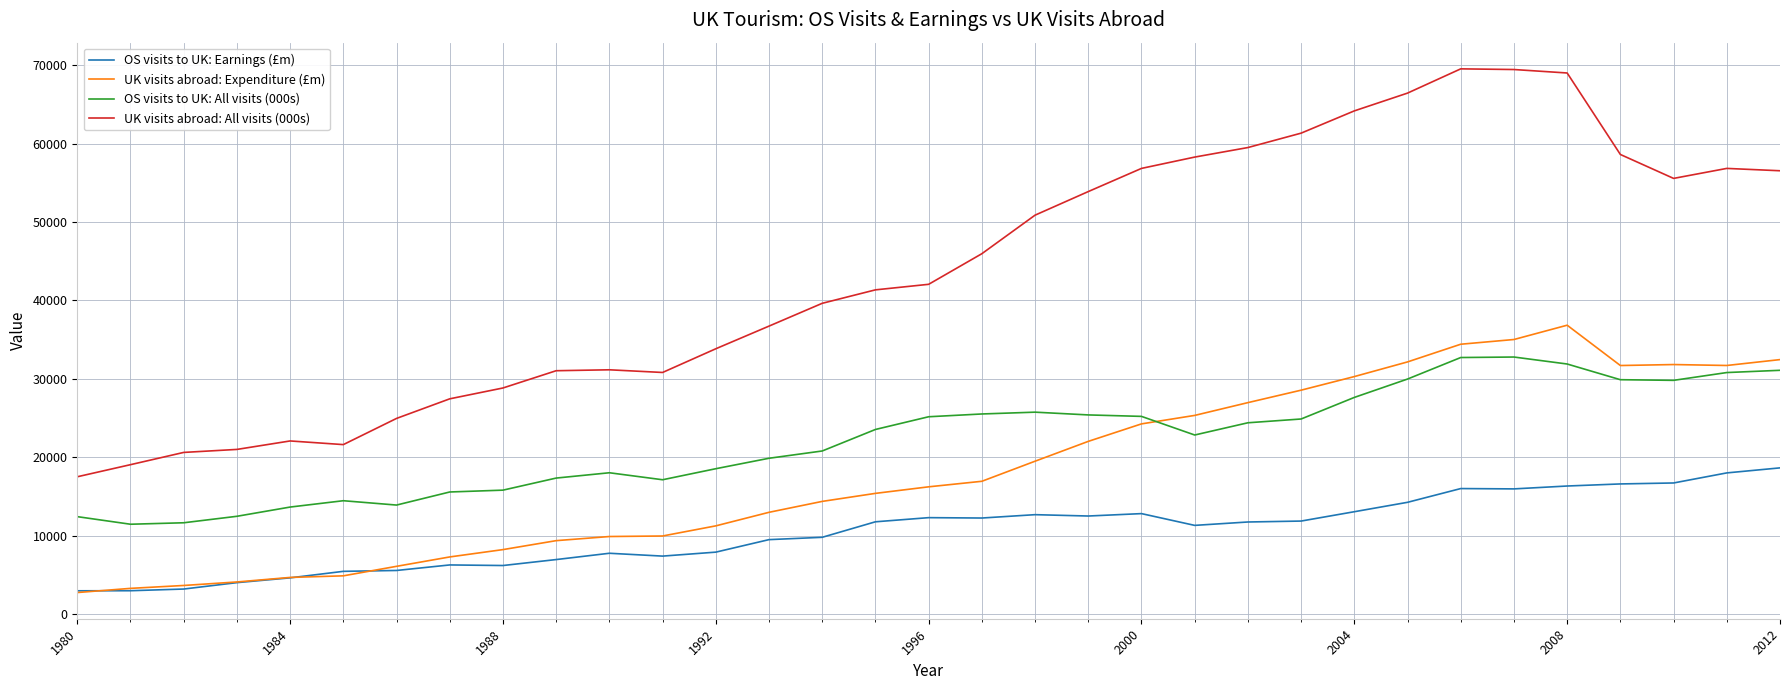

At how many categories does at least one series exceed 36179?

20